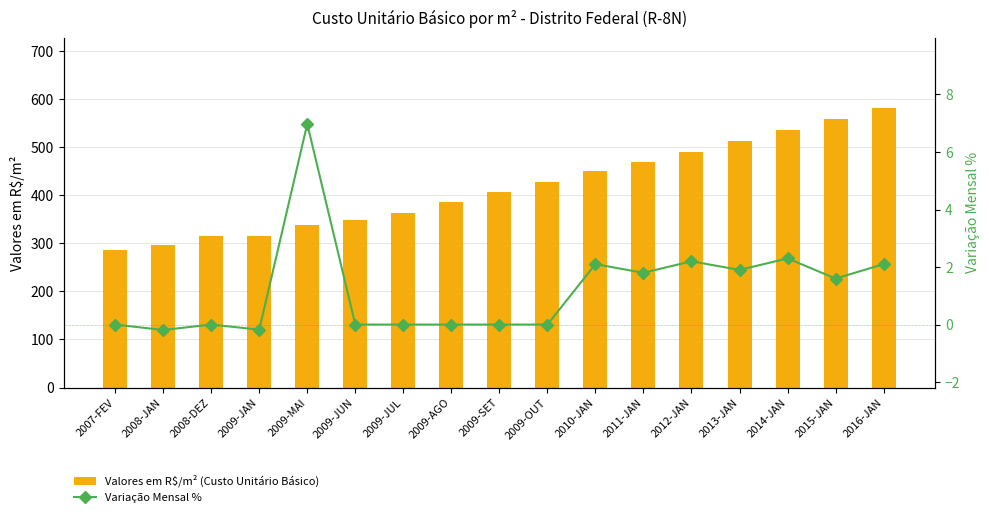

Rank the series by their average value, from highest to lowest.

Valores em R$/m² (Custo Unitário Básico), Variação Mensal %